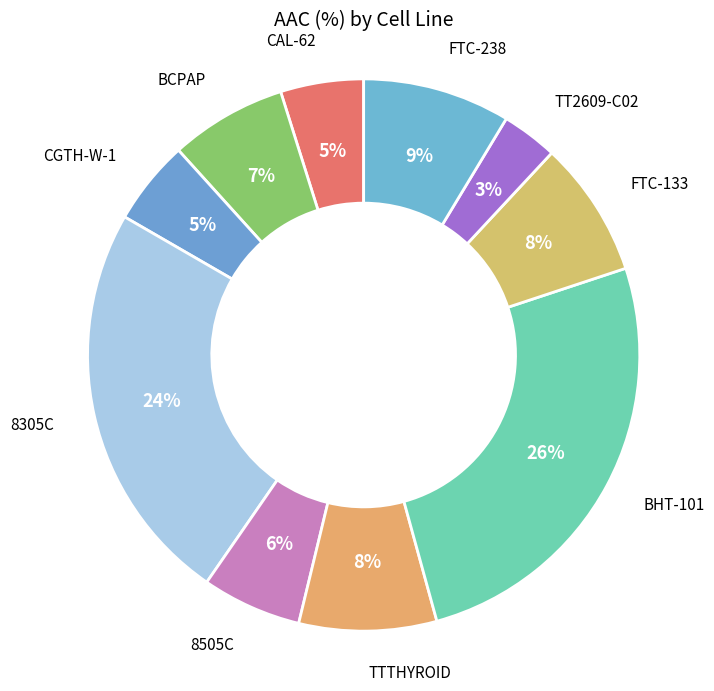

To the nearest percent, what is the difference between the TTTHYROID and BHT-101 slice percentages?

18%